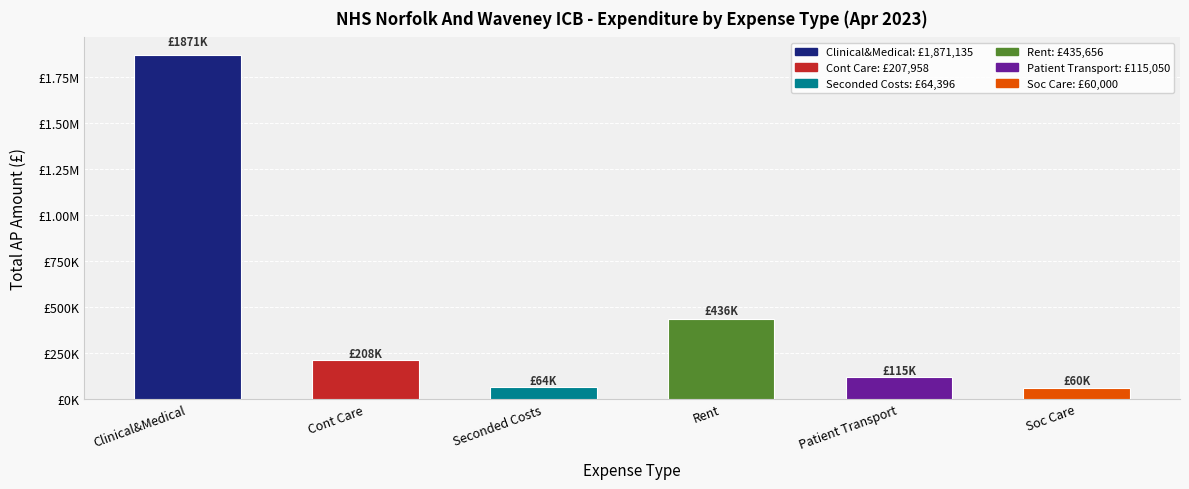

What is the difference between the maximum and minimum values?

1811135.4